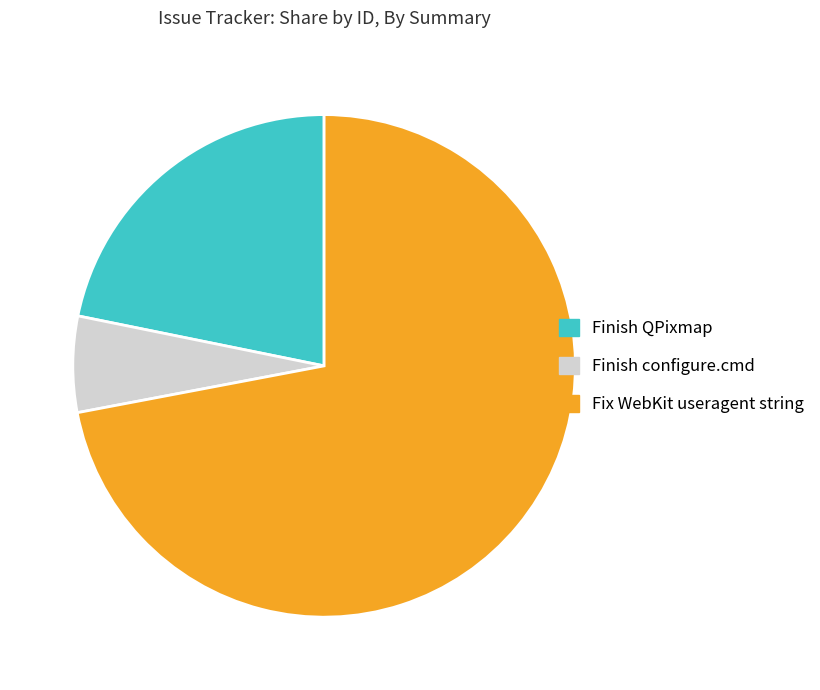

True or false: Finish QPixmap accounts for 22% of the total.

True